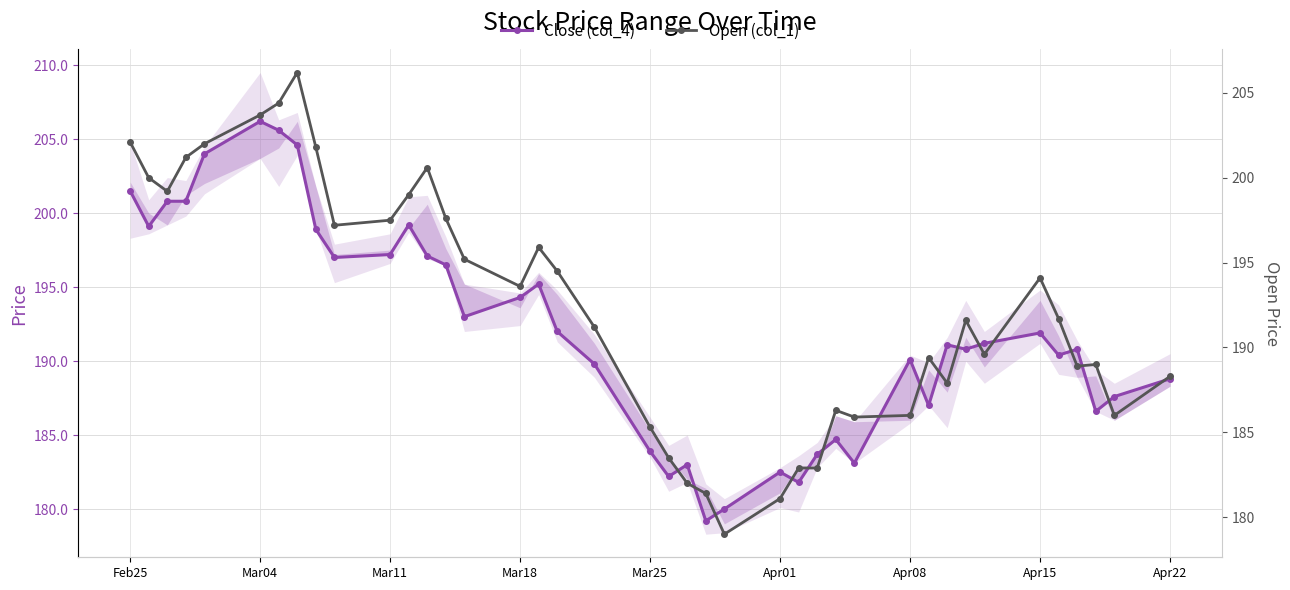

In Open (col_1), how many points are lower than both neighbors (excluding endpoints)?

9